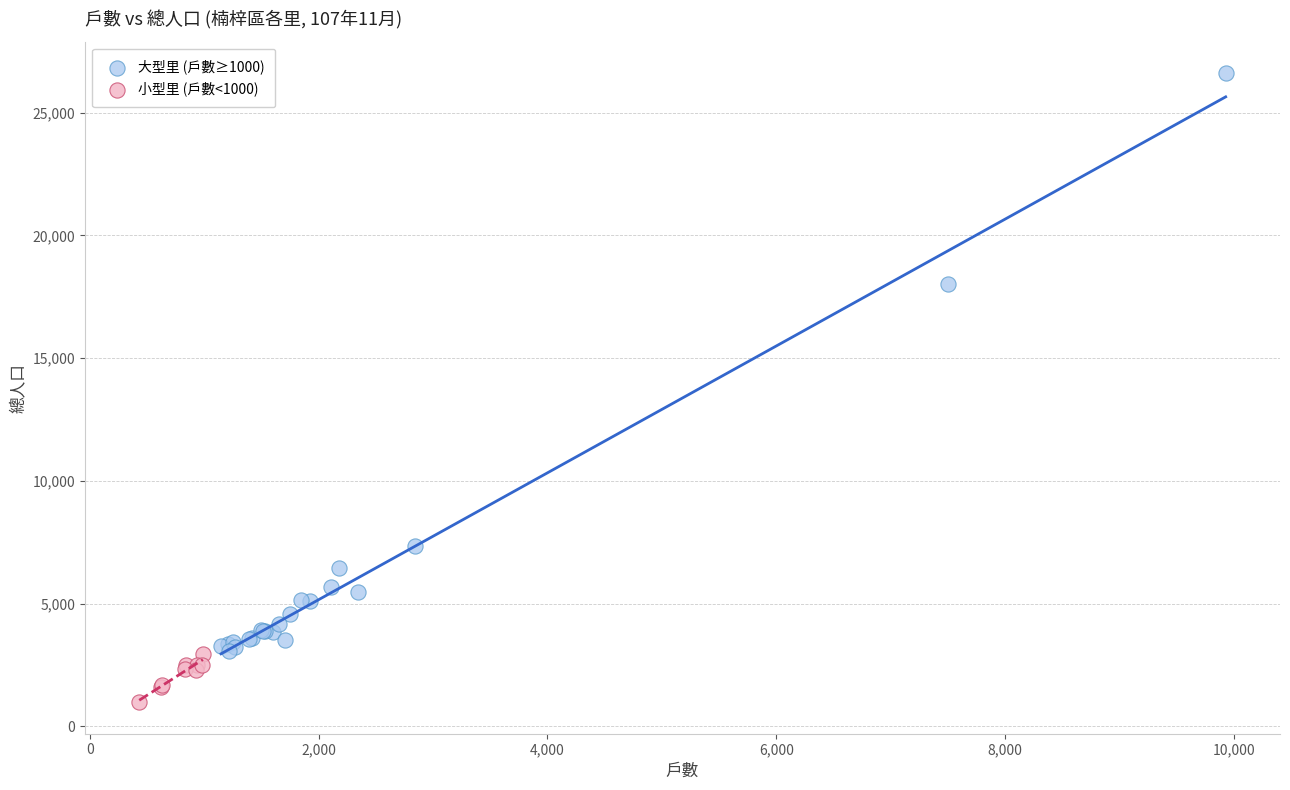

Which series contains the highest Y value?

大型里 (戶數≥1000)